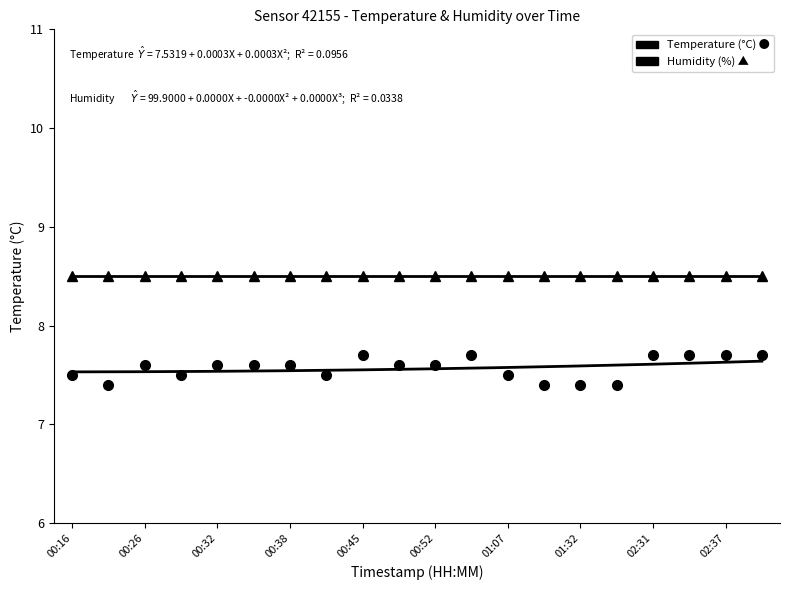

Which series has the largest range (max minus min)?

Temperature